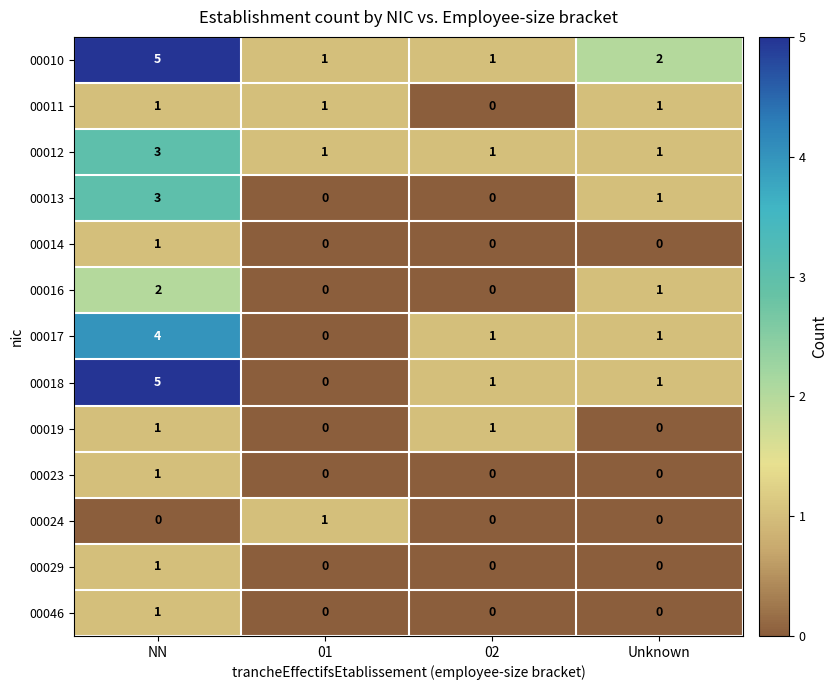

What is the greatest value displayed?

5